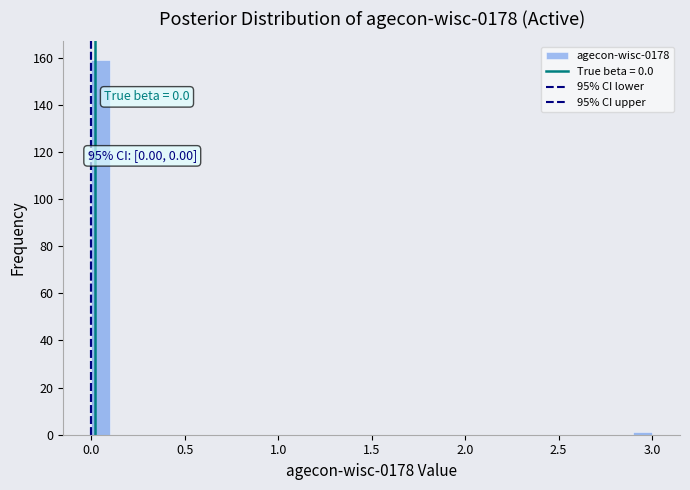

Around what value on the x-axis is the tallest bar? Give the approximate position of its centre, as read against the axis.

0.05